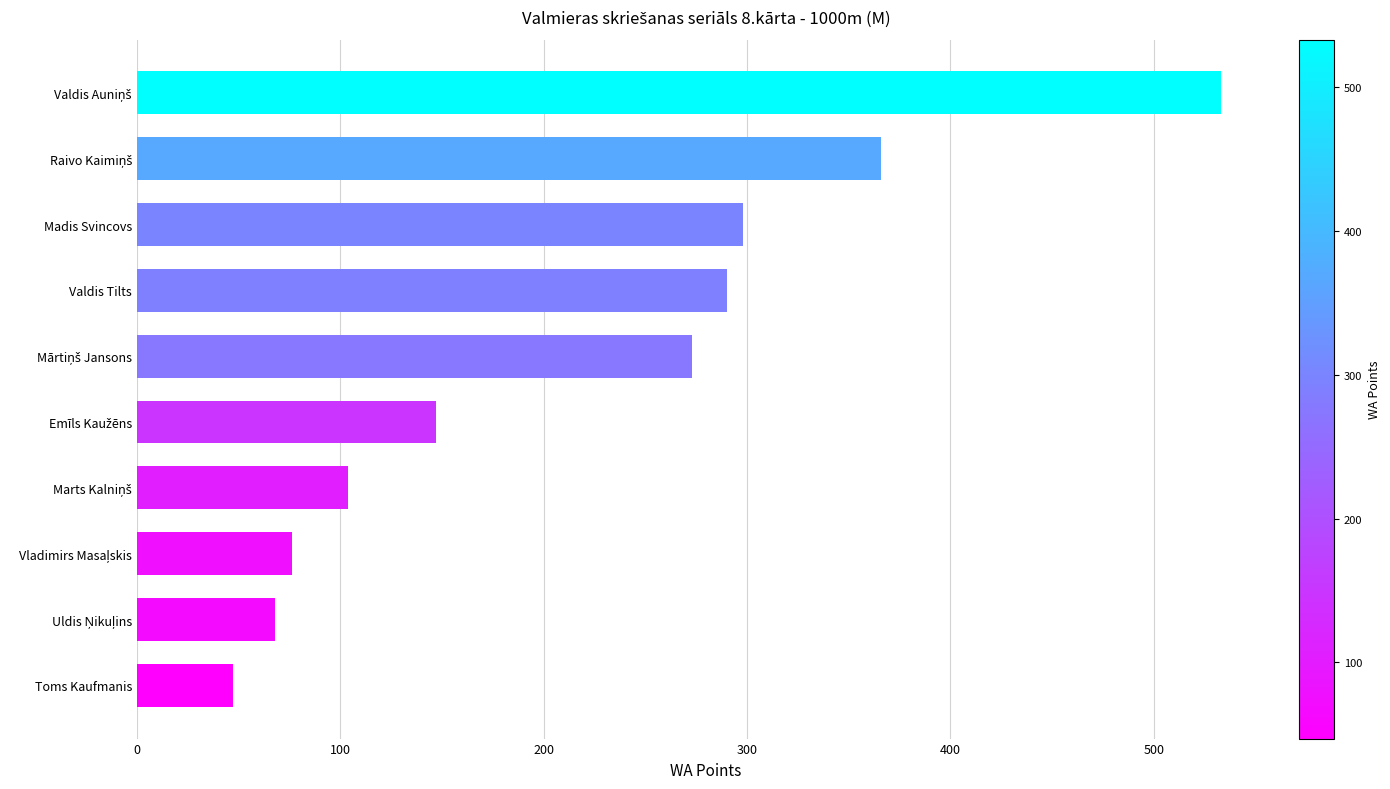

Between Madis Svincovs and Toms Kaufmanis, which is larger?

Madis Svincovs